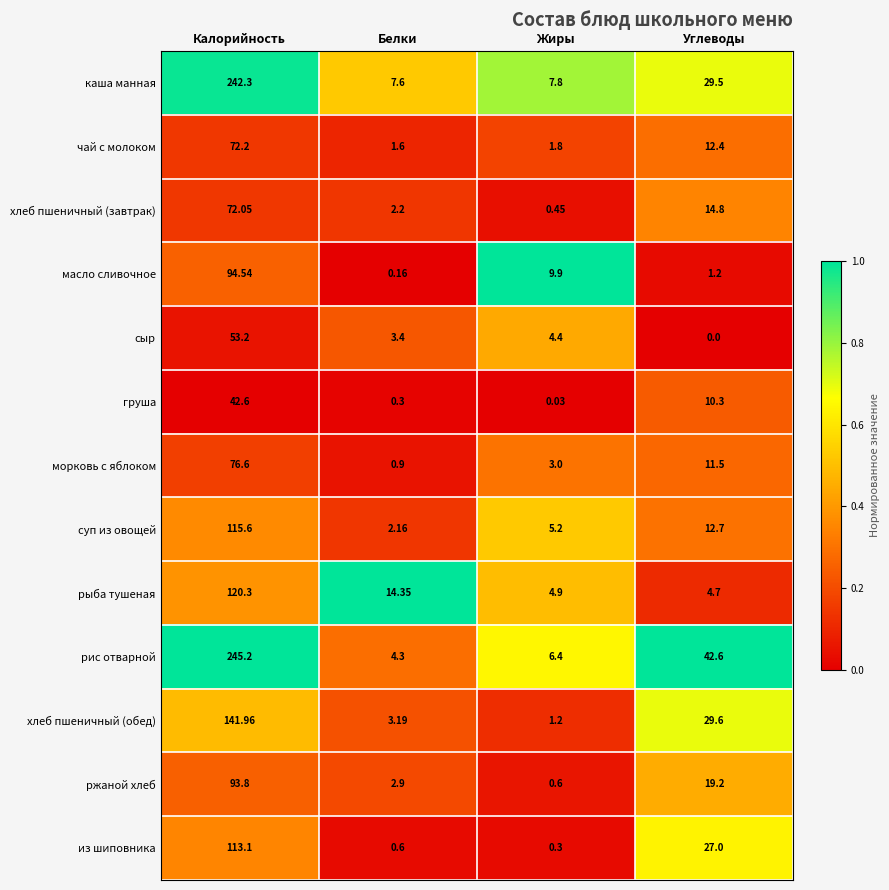

What is the total value across all series at Углеводы?

215.5